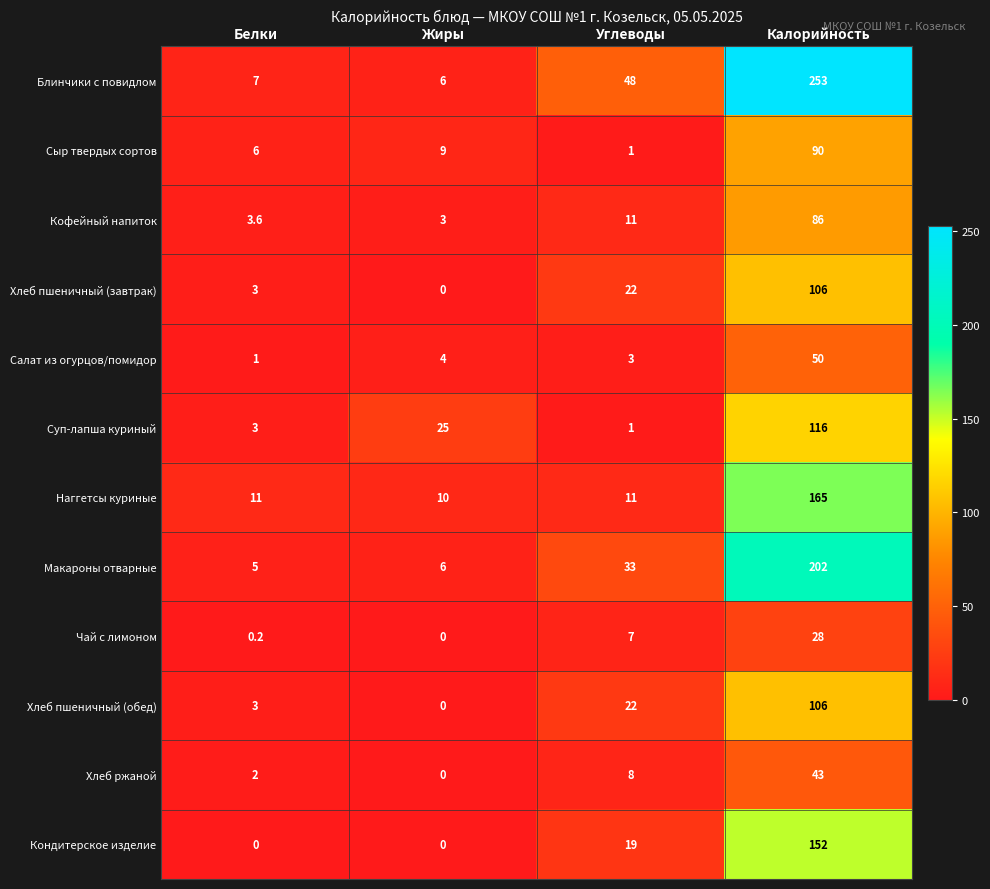

Rank the categories by Сыр твердых сортов value from highest to lowest.

Калорийность, Жиры, Белки, Углеводы